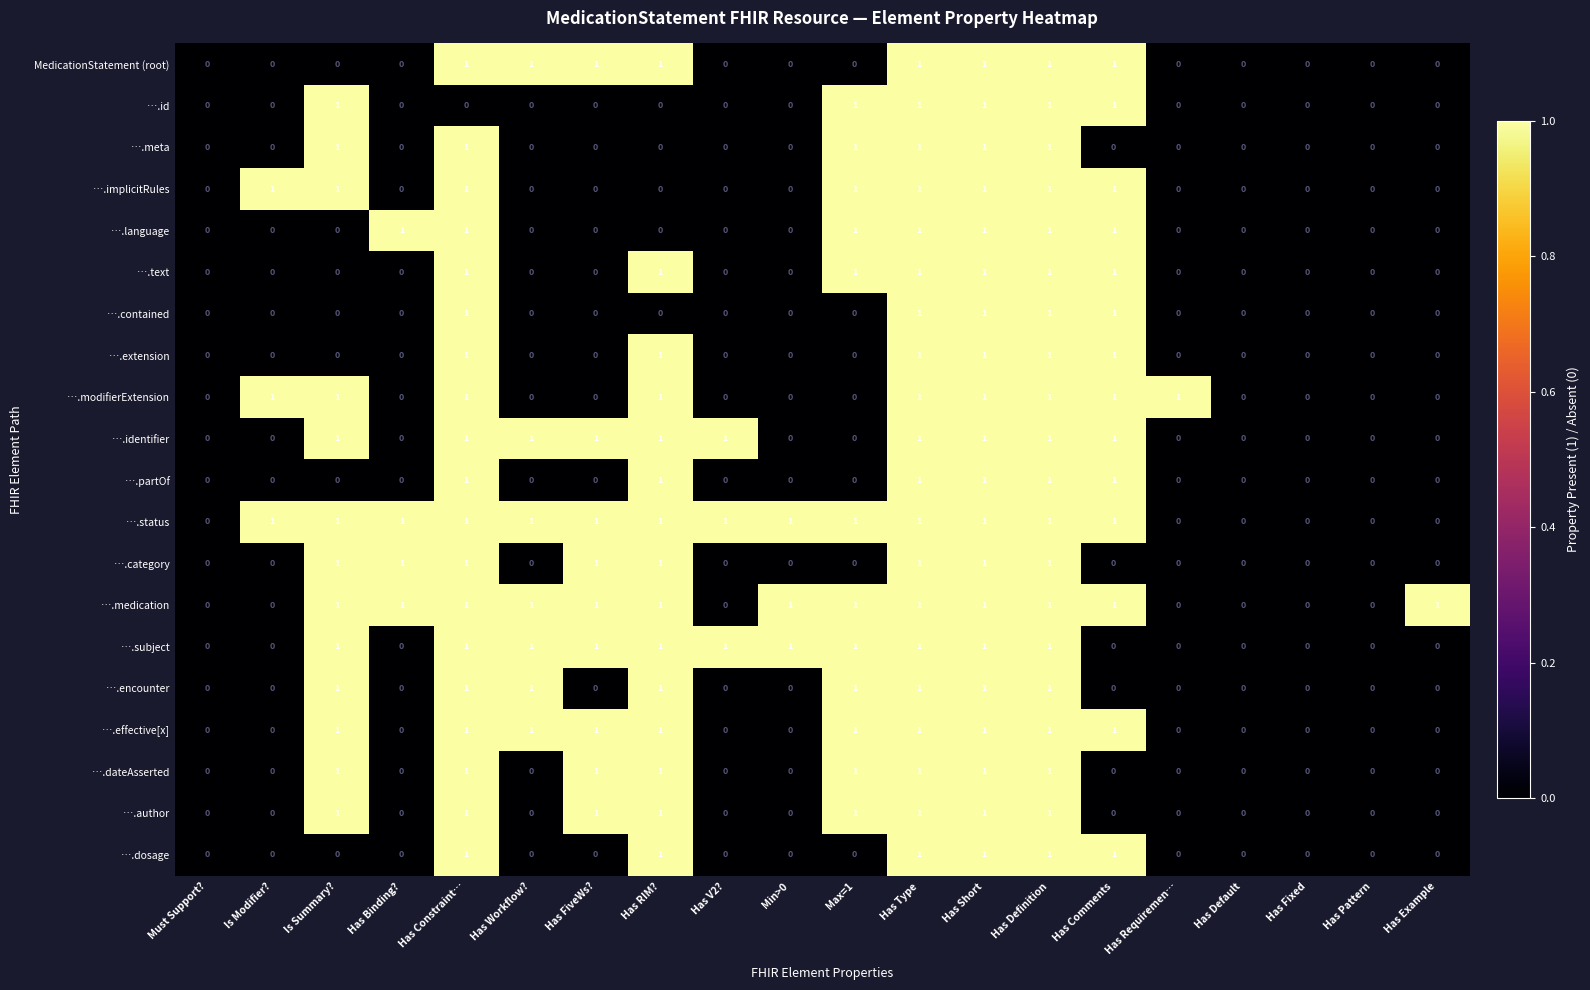

Which series has the largest total across all categories?

….status